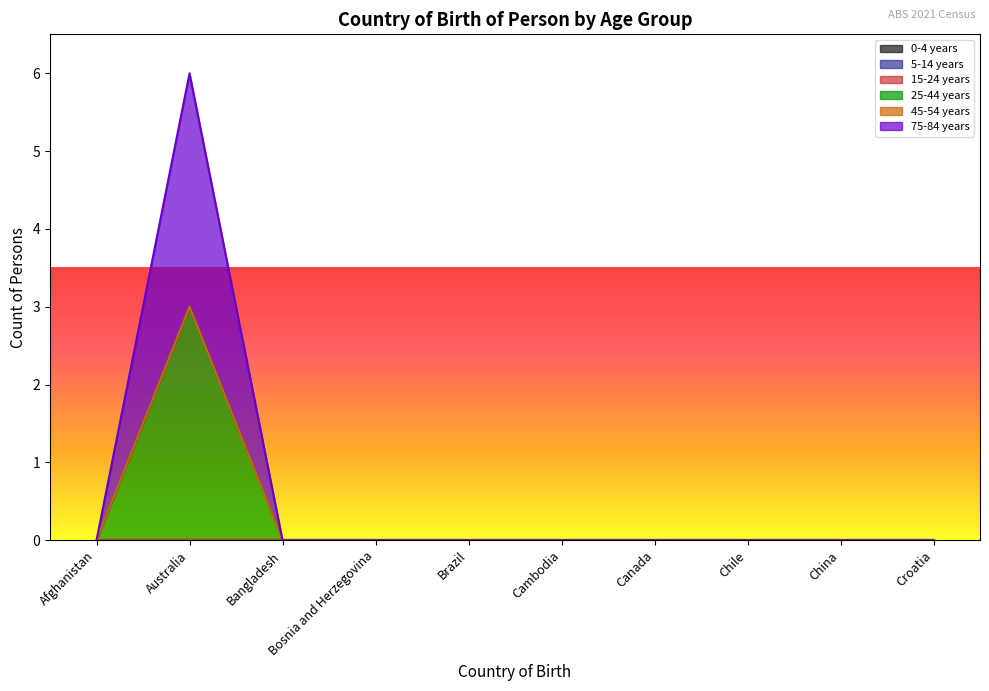

What is the label of the 10th point from the left?

Croatia